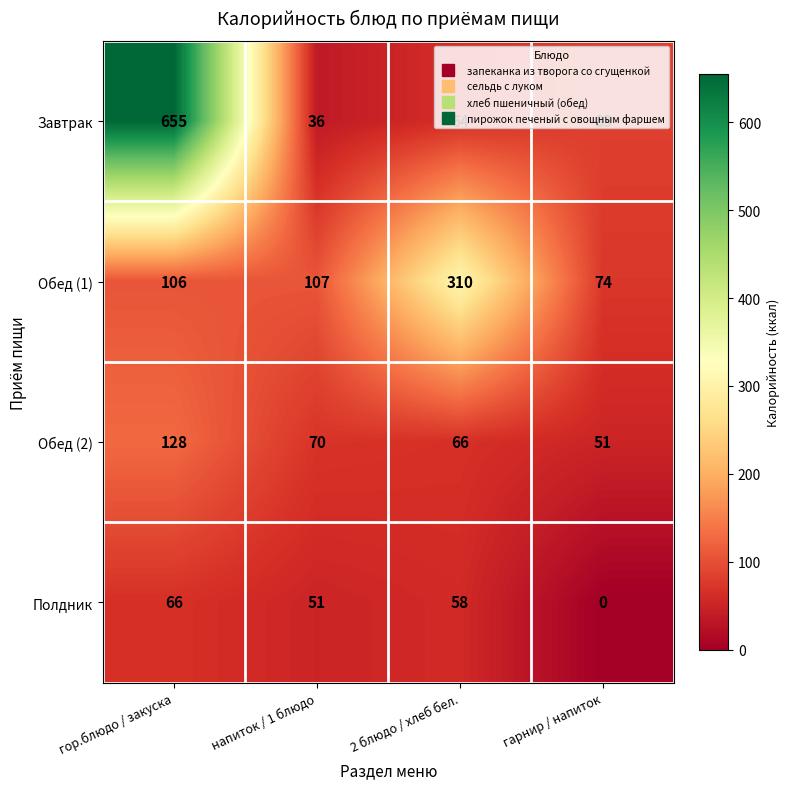

At which category is the sum across all series the highest?

гор.блюдо / закуска